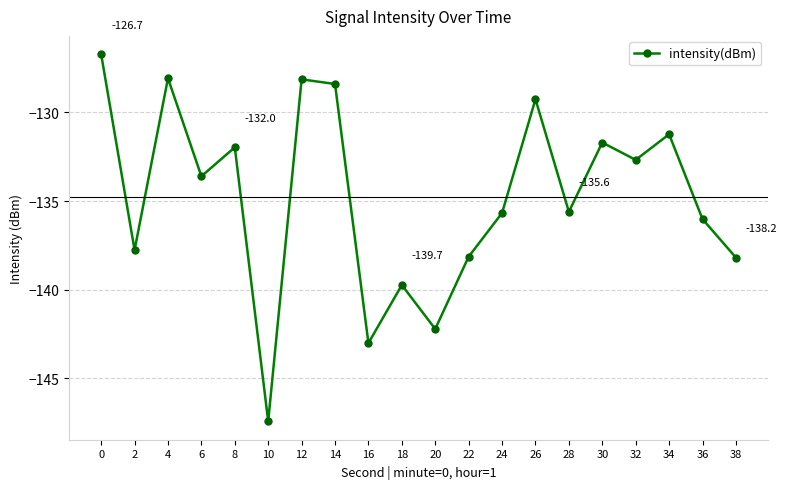

Where is the first local minimum?

2